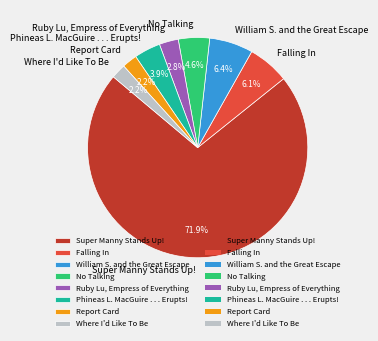

How much of the chart is everything except Ruby Lu, Empress of Everything?

97.2%